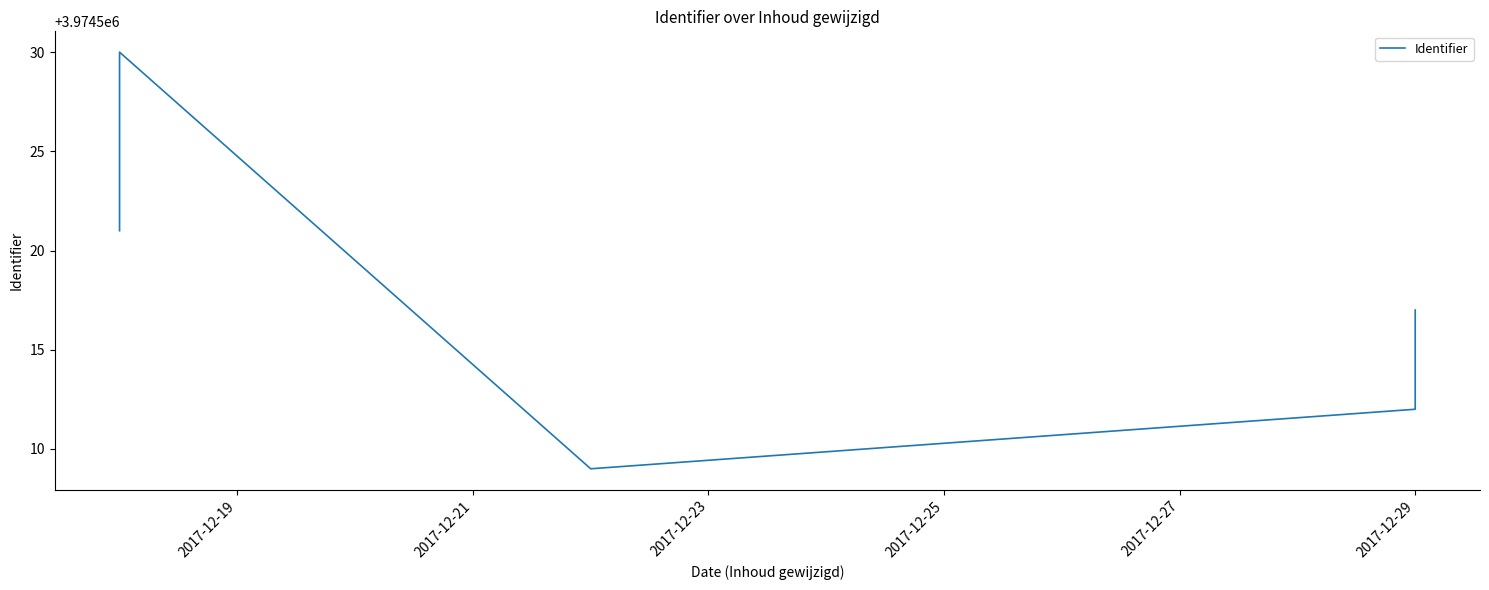

How many lines are shown in the chart?

1